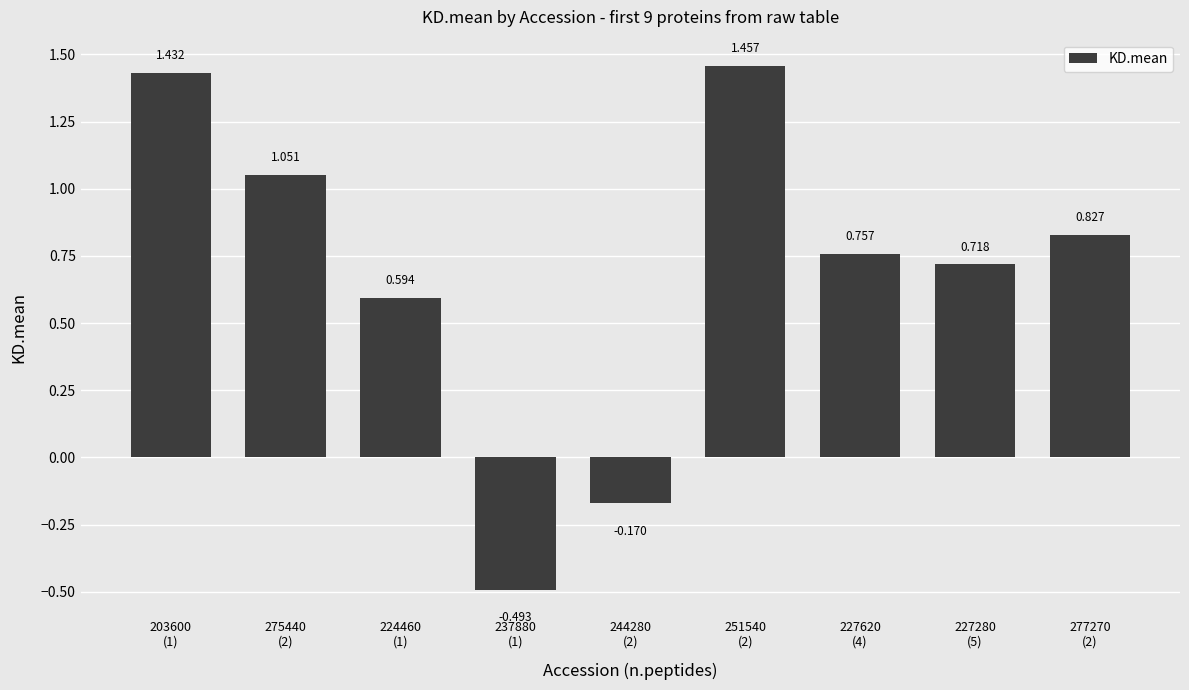

Between 224460
(1) and 203600
(1), which is larger?

203600
(1)